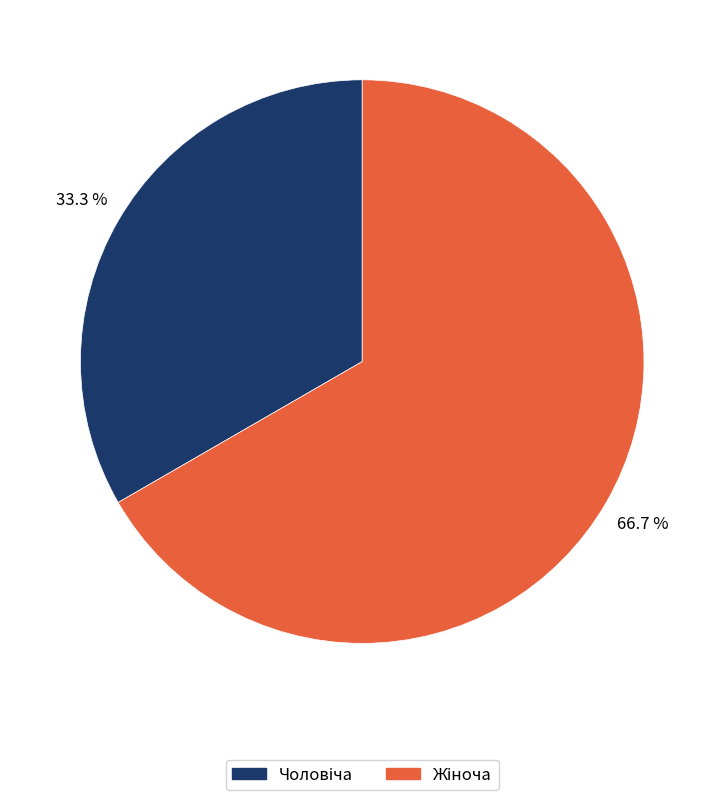

Count the number of slices in the pie.

2